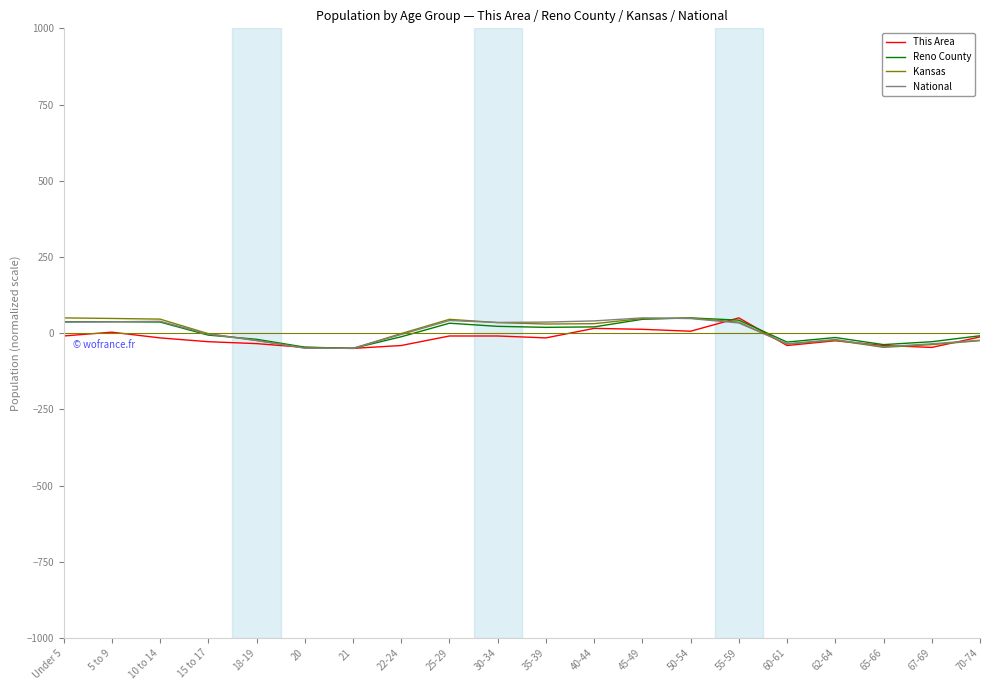

What is the total value across all series at 21?

-200.0